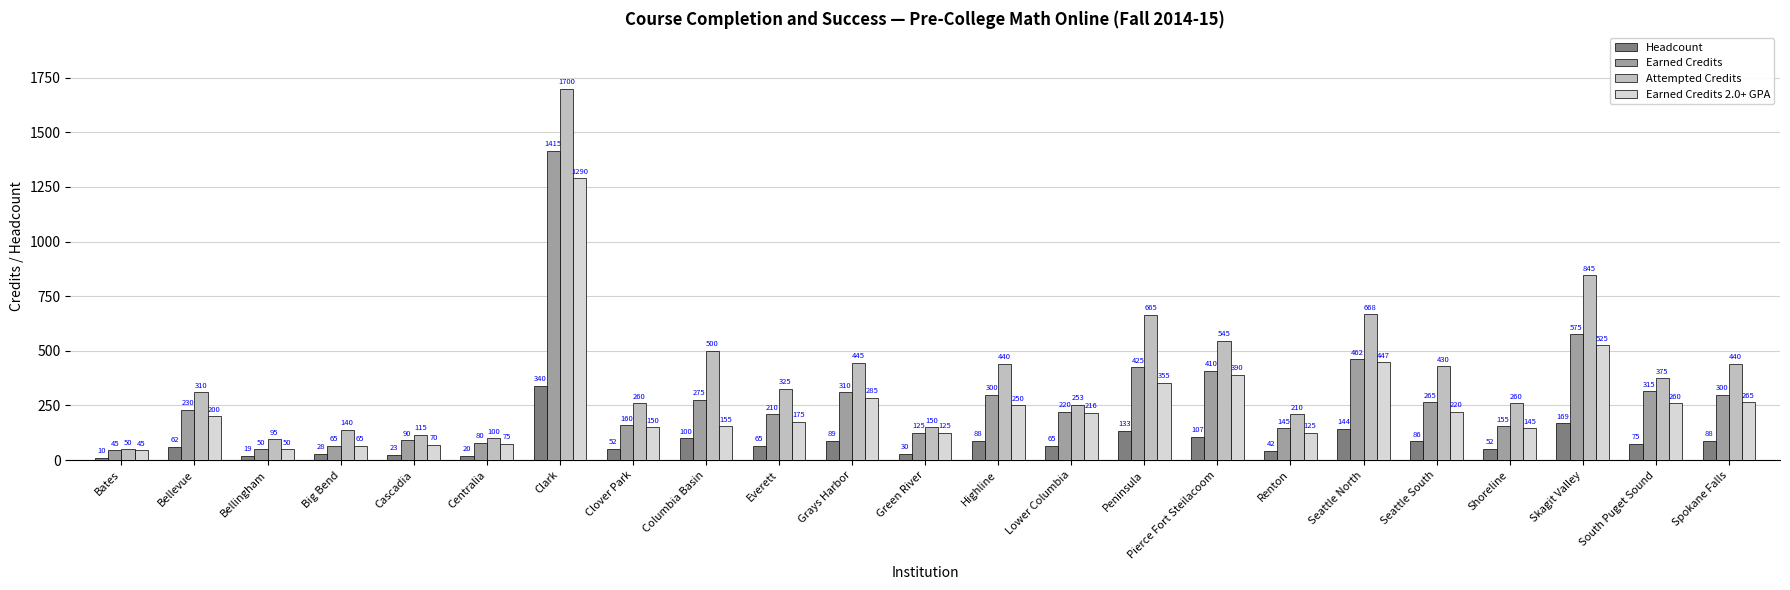

How many data points in Earned Credits 2.0+ GPA are less than 200?

11